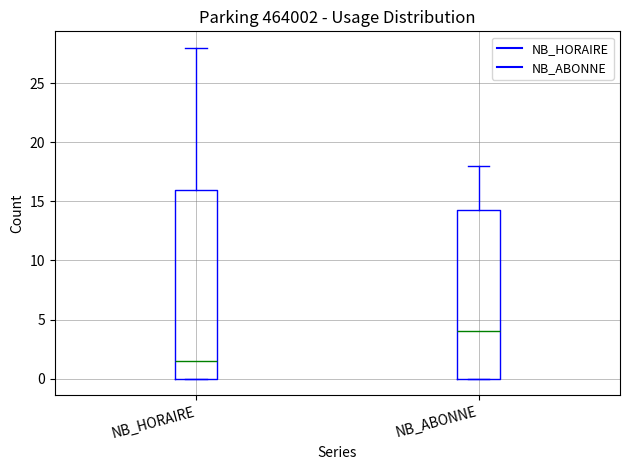

Reading left to right, transcribe this box plot: for each box, give where its median line is, the range the box spans, and where its two whiskers end, as read against the y-axis. The values are not printed on the chart, so give them approximately, as read against the axis.

NB_HORAIRE: median 1.5, box 0.0 to 16.0, whiskers 0.0 to 28.0
NB_ABONNE: median 4.0, box 0.0 to 14.5, whiskers 0.0 to 18.0